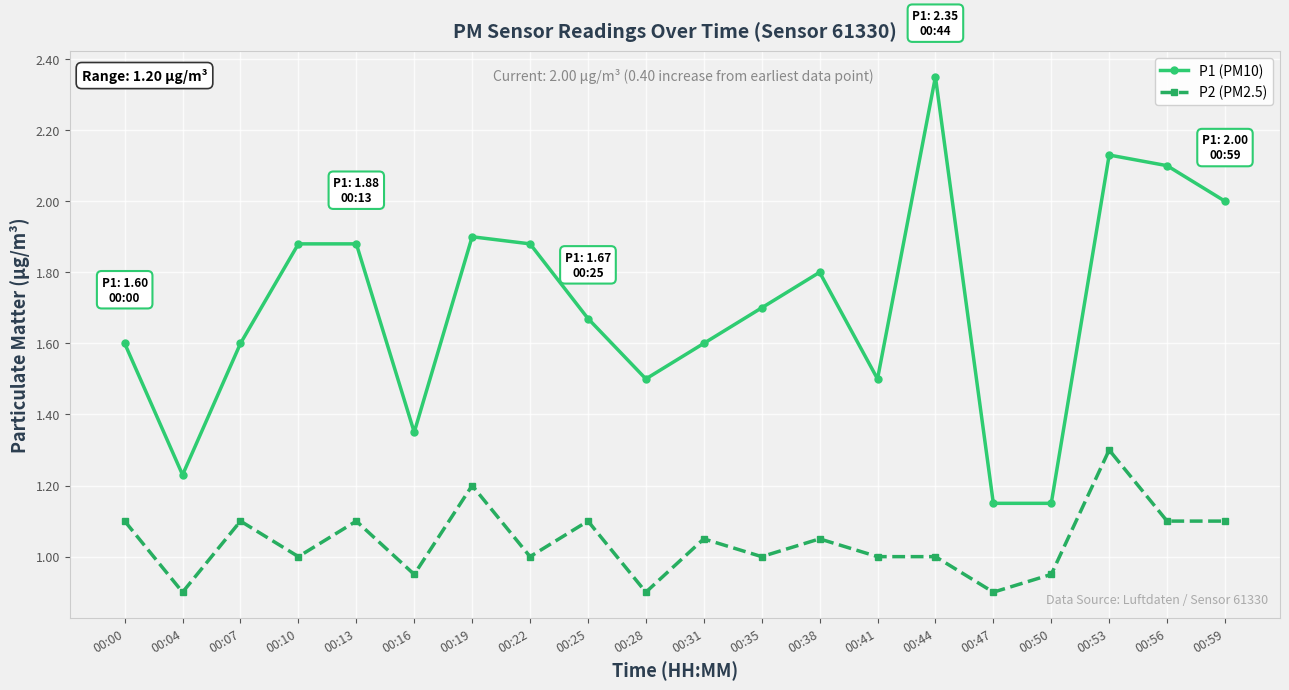

The P1 (PM10) series shows 1.8 at 00:04. True or false?

False